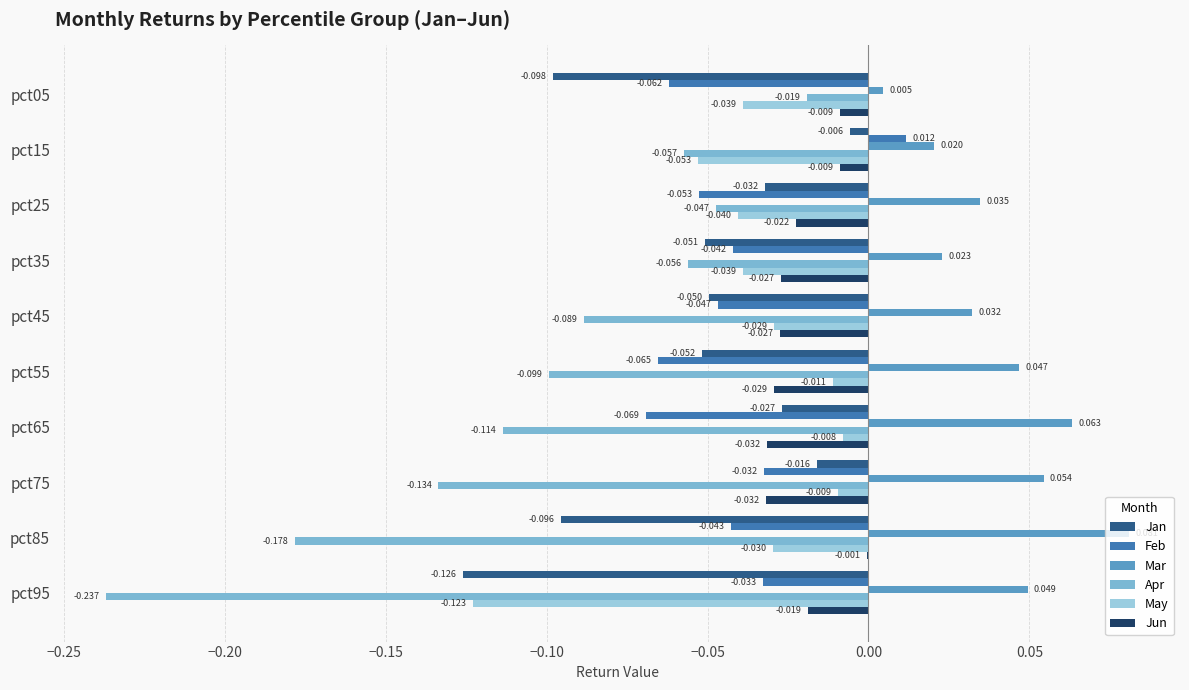

How many series are shown in this chart?

6